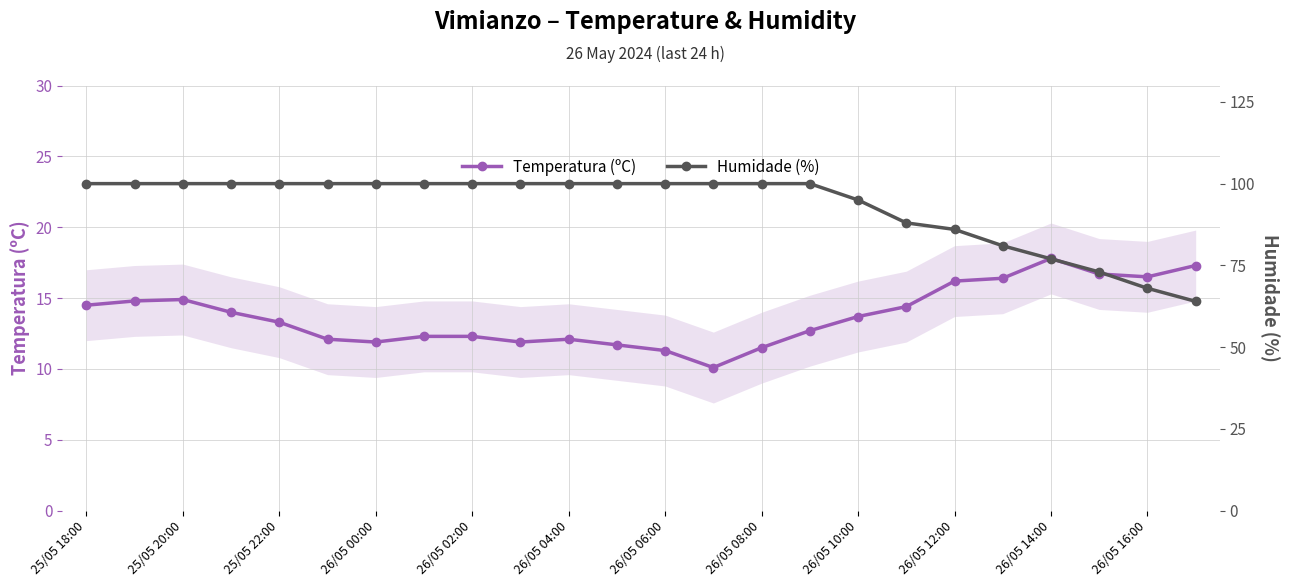

True or false: Humidade (%) and Temperatura (ºC) cross at least once.

False